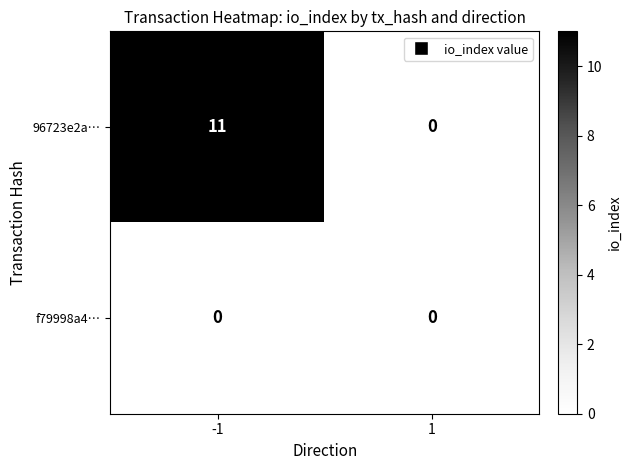

The value of 96723e2a… at 1 is 0. True or false?

True